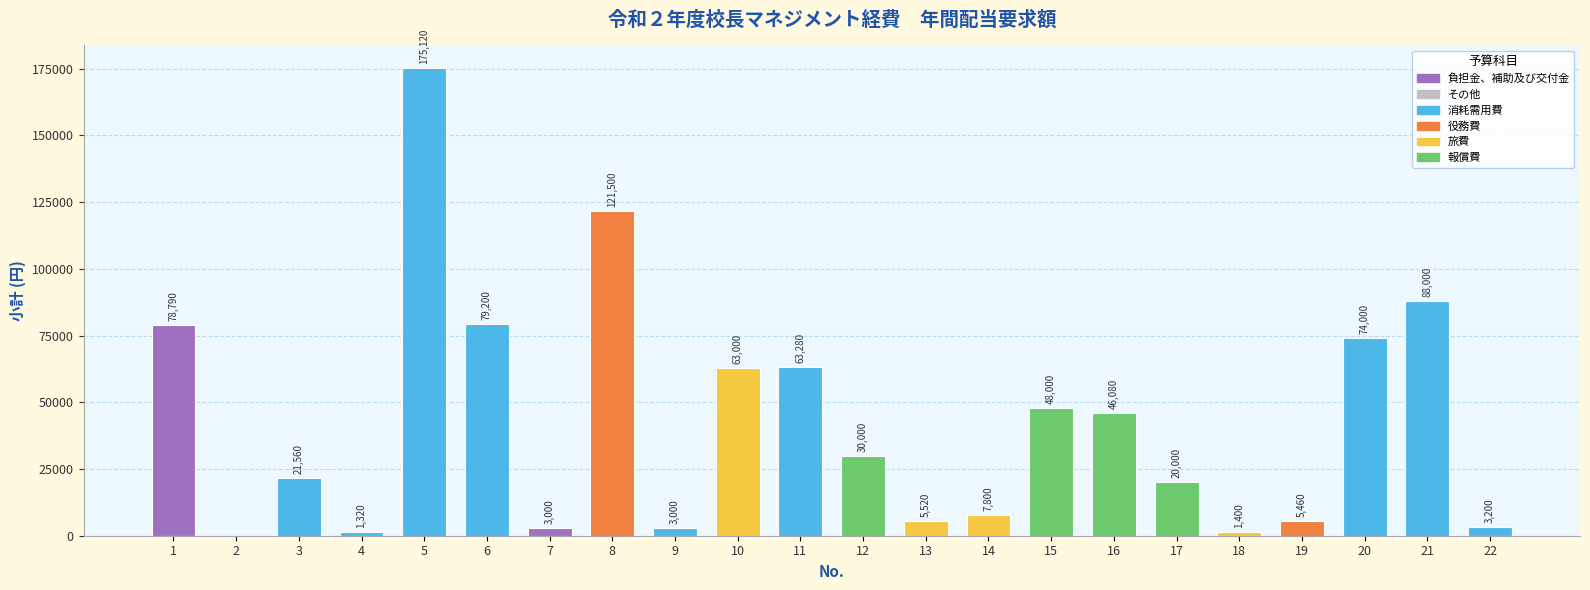

What is the sum of the values at 9 and 13?

8520